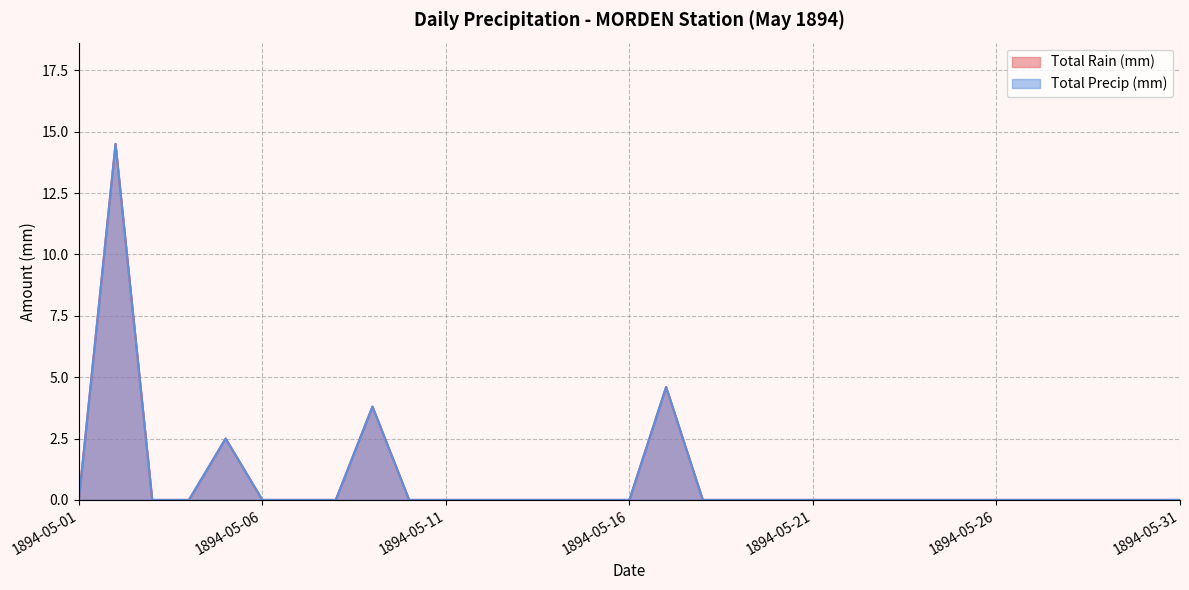

At which category is the sum across all series the highest?

1894-05-02